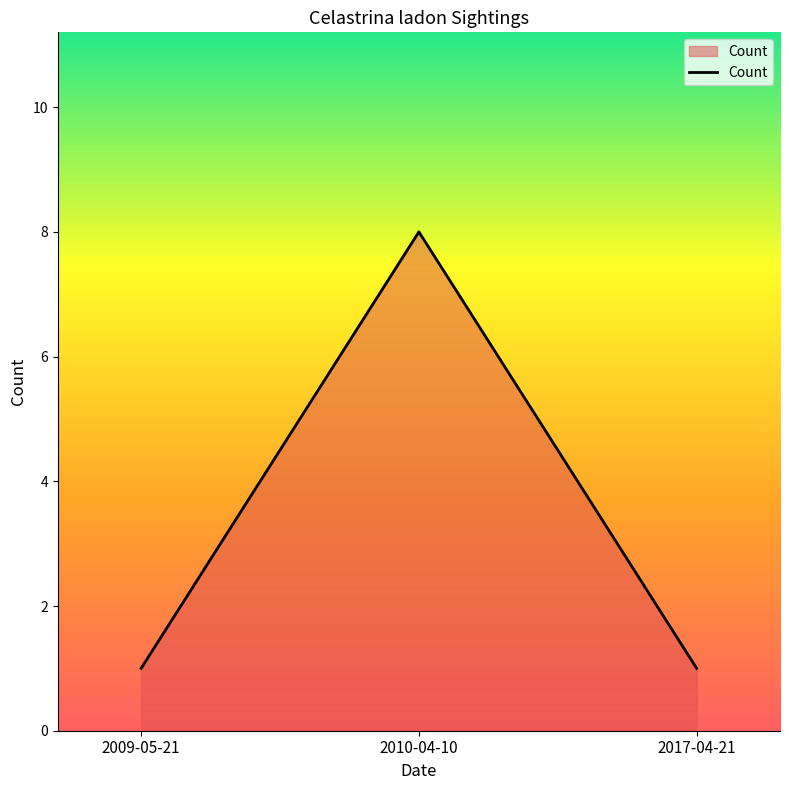

What position from the left is 2009-05-21?

1